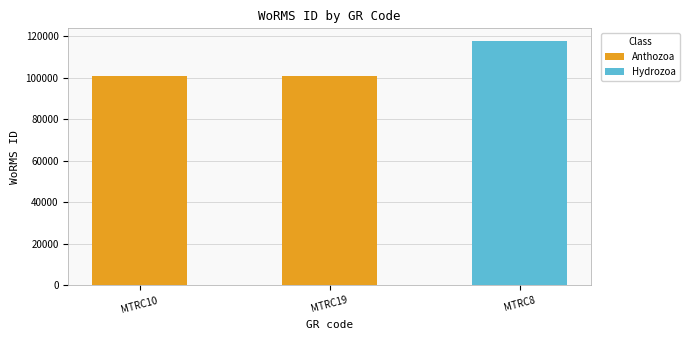

What is the value of the 2nd bar from the left?

100986